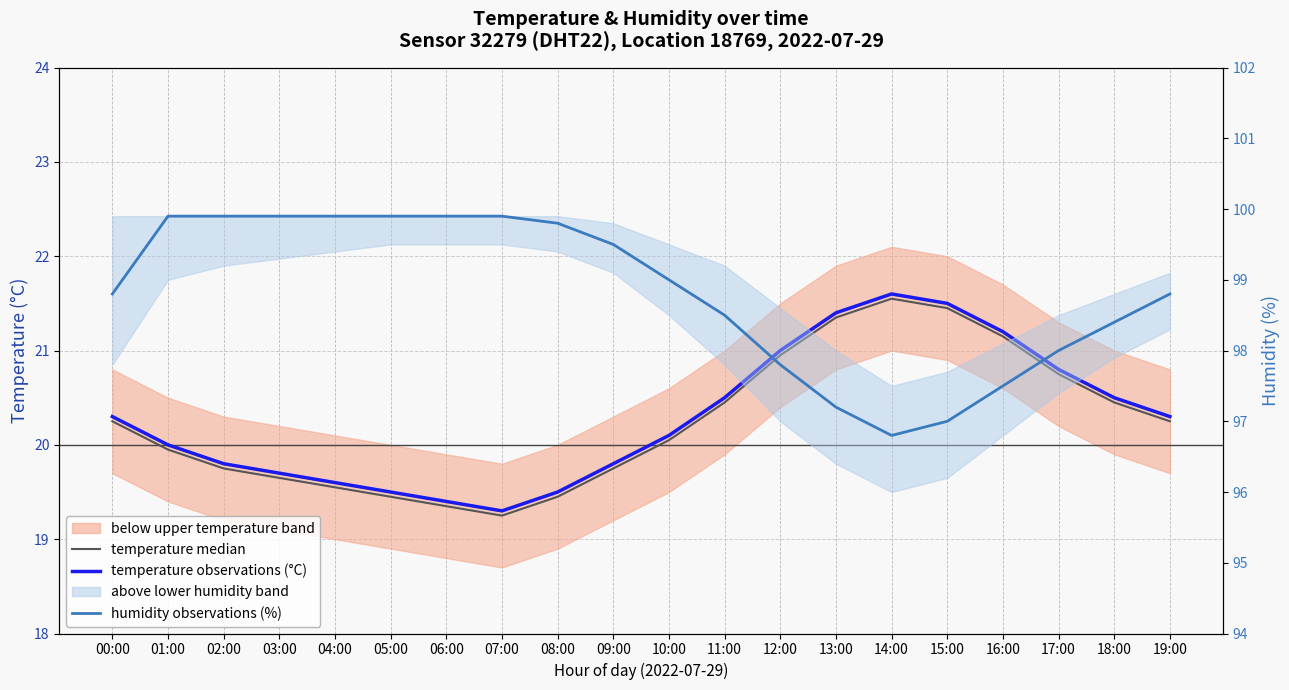

Reading left to right, list all the values displayed in this chart.

temperature: 00:00=20.3	01:00=20.0	02:00=19.8	03:00=19.7	04:00=19.6	05:00=19.5	06:00=19.4	07:00=19.3	08:00=19.5	09:00=19.8	10:00=20.1	11:00=20.5	12:00=21.0	13:00=21.4	14:00=21.6	15:00=21.5	16:00=21.2	17:00=20.8	18:00=20.5	19:00=20.3
temperature median: 00:00=20.2	01:00=19.9	02:00=19.8	03:00=19.6	04:00=19.6	05:00=19.4	06:00=19.4	07:00=19.2	08:00=19.4	09:00=19.8	10:00=20.1	11:00=20.4	12:00=20.9	13:00=21.4	14:00=21.6	15:00=21.4	16:00=21.1	17:00=20.8	18:00=20.4	19:00=20.2
humidity: 00:00=98.8	01:00=99.9	02:00=99.9	03:00=99.9	04:00=99.9	05:00=99.9	06:00=99.9	07:00=99.9	08:00=99.8	09:00=99.5	10:00=99.0	11:00=98.5	12:00=97.8	13:00=97.2	14:00=96.8	15:00=97.0	16:00=97.5	17:00=98.0	18:00=98.4	19:00=98.8